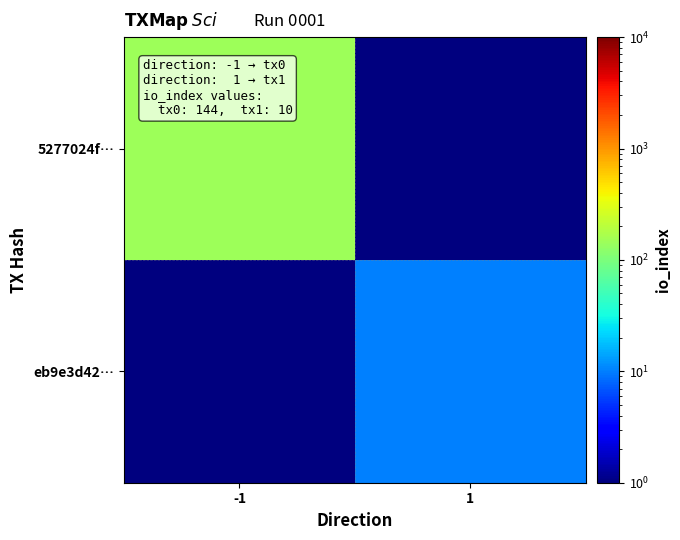

Rank the series by their average value, from lowest to highest.

eb9e3d42…, 5277024f…